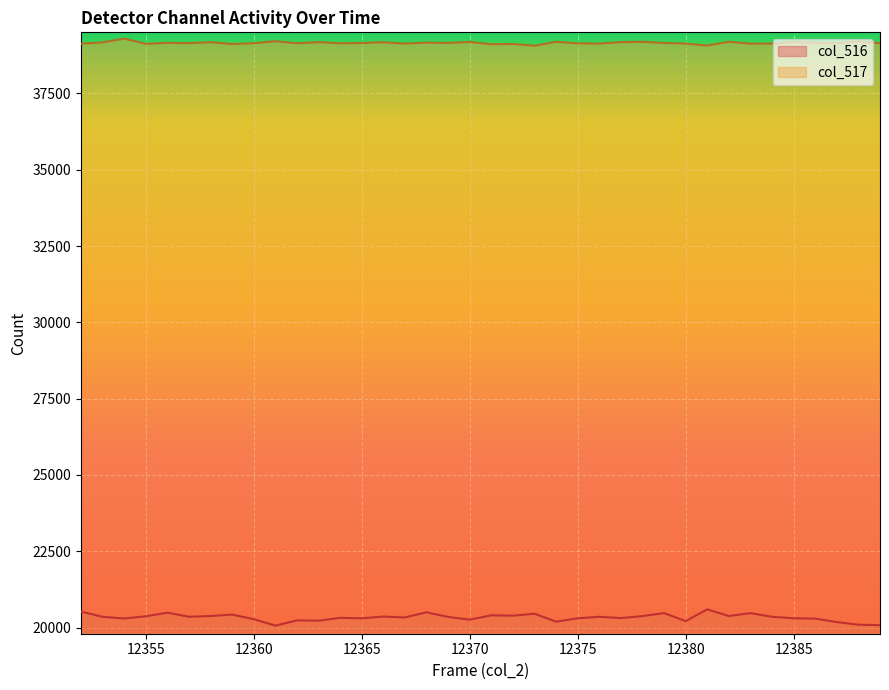

Which series has the largest range (max minus min)?

col_516